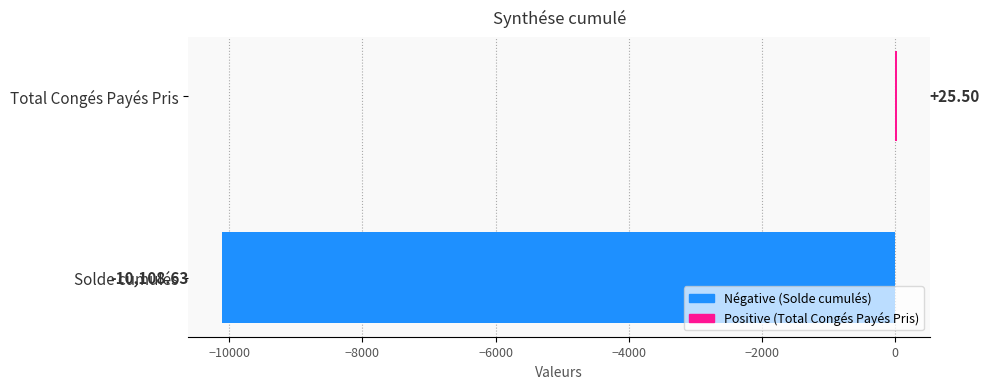

Where is the data nearest to the value -5041?

Total Congés Payés Pris